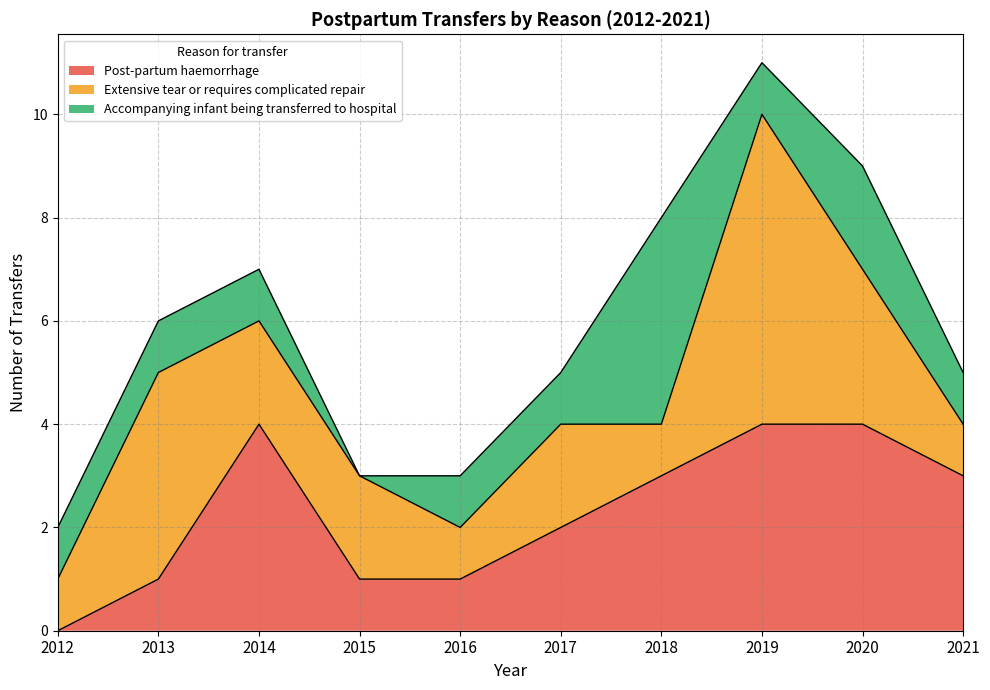

Between 2014 and 2016, which is larger?

2014